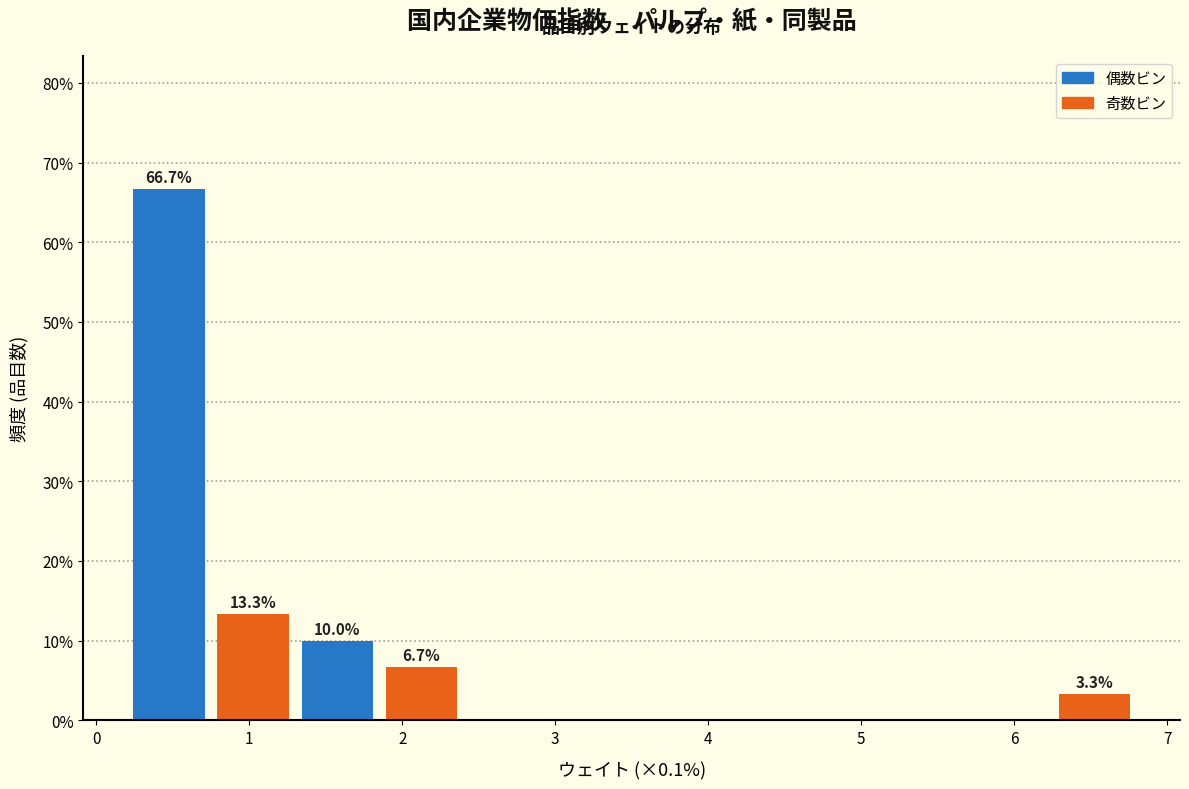

Which range on the x-axis has the tallest bar?

0.20 to 0.75